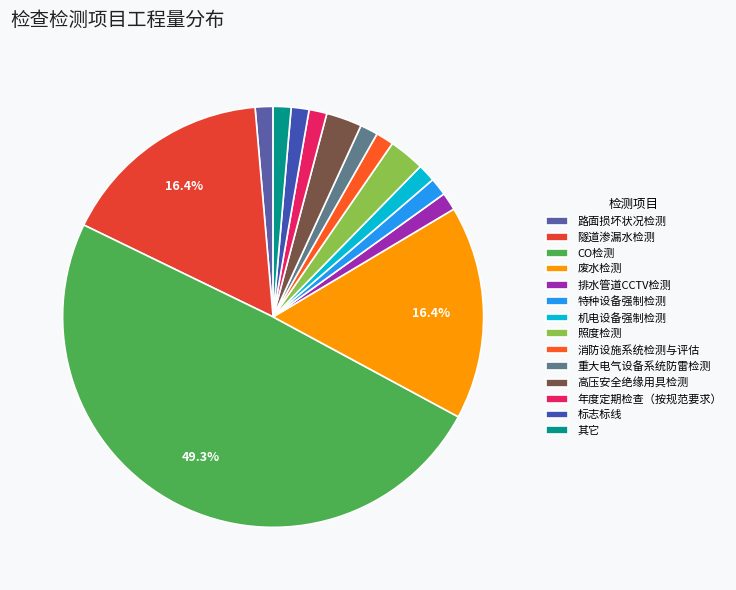

What percentage is the 排水管道CCTV检测 slice, to the nearest percent?

1%